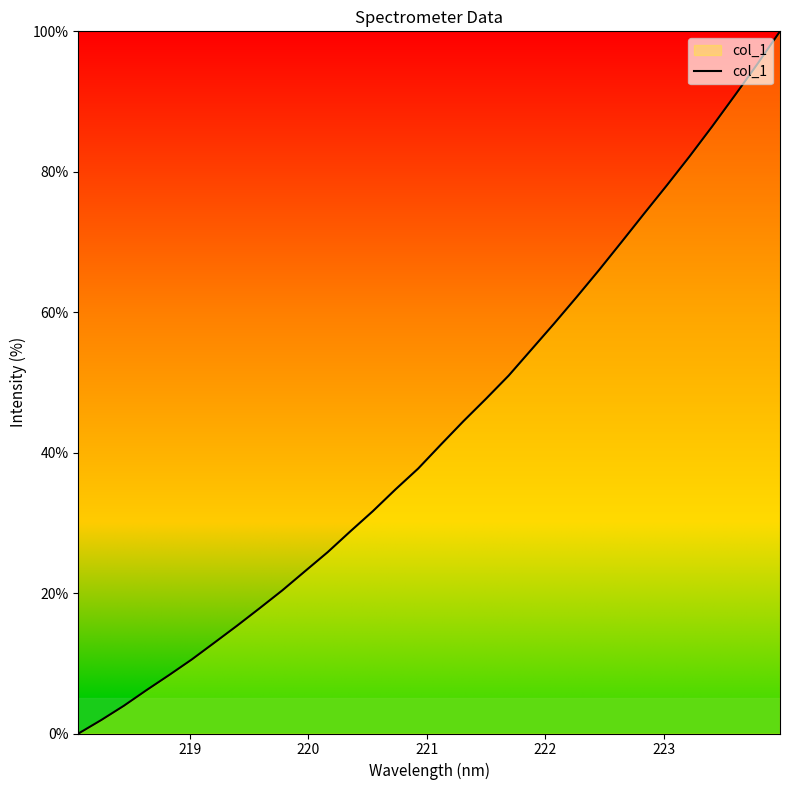

True or false: the data has more than 0 interior local peaks.

False